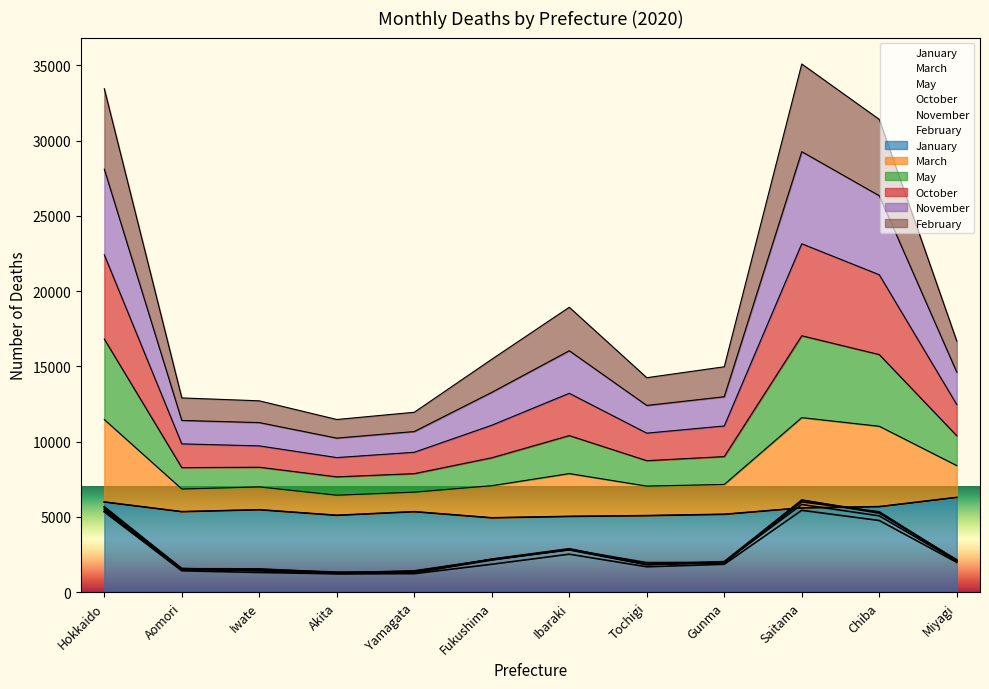

True or false: February has a value of 1280 at Yamagata.

True